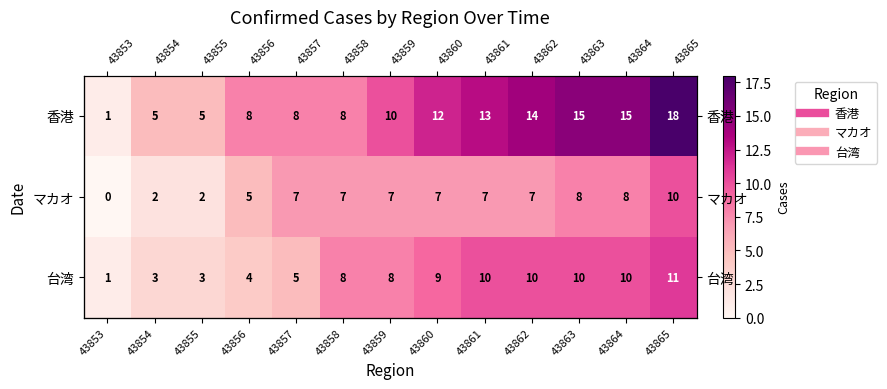

At which label does マカオ reach its peak?

43865